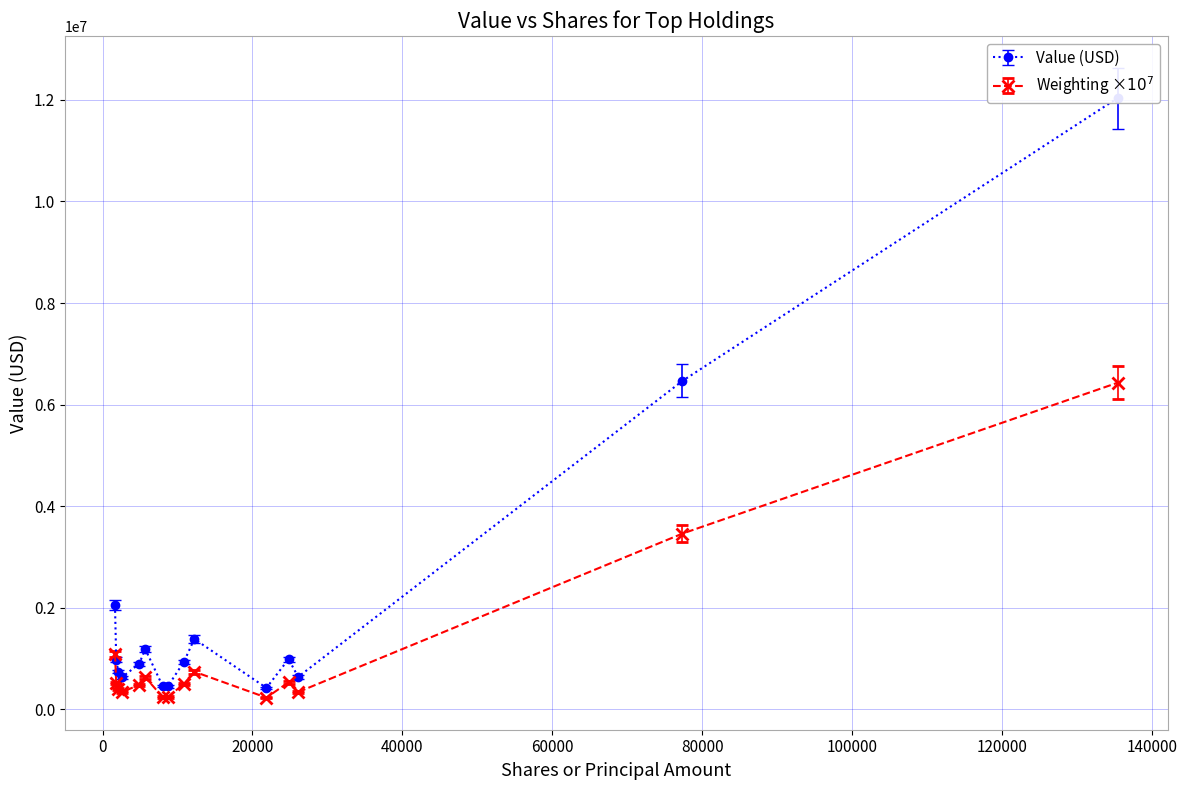

True or false: Value and Shares or principal amount cross at least once.

False